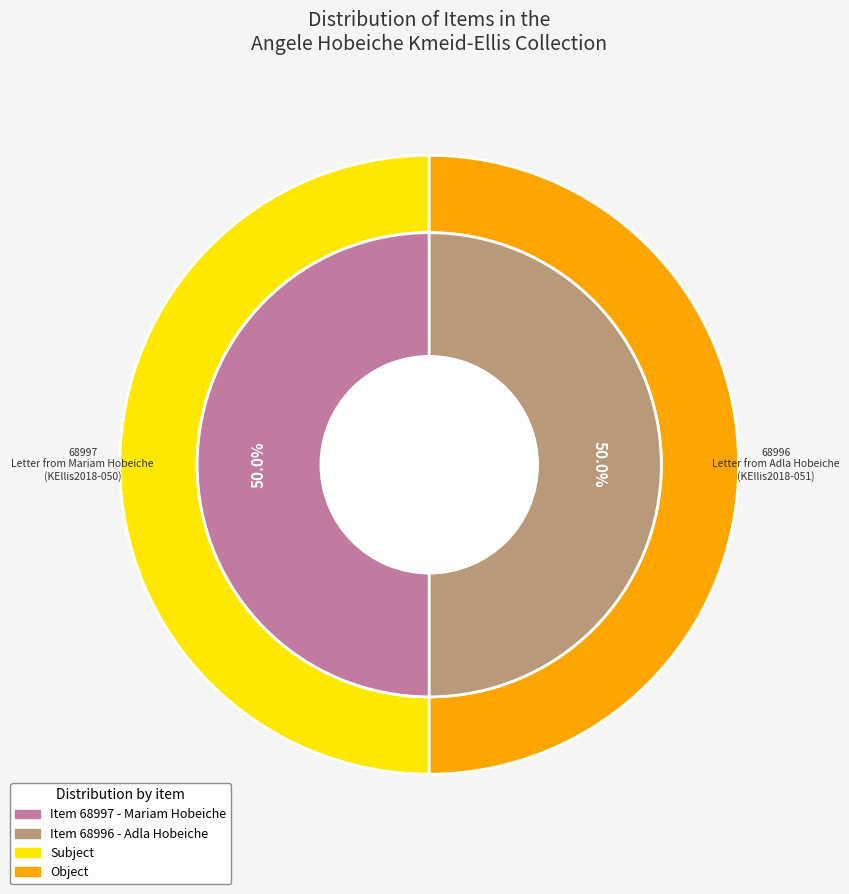

To the nearest percent, what percentage of the pie is Letter from Adla Hobeiche
(KEllis2018-051)?

50%